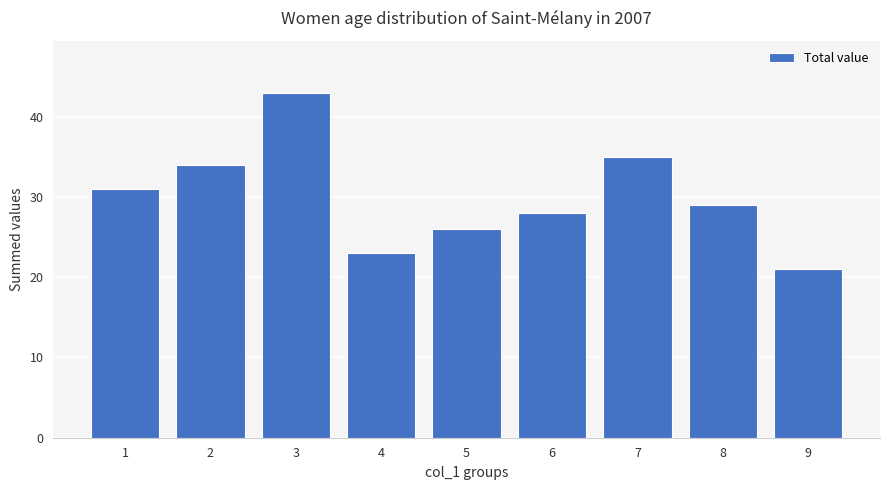

What is the value of the 4th bar from the left?

23